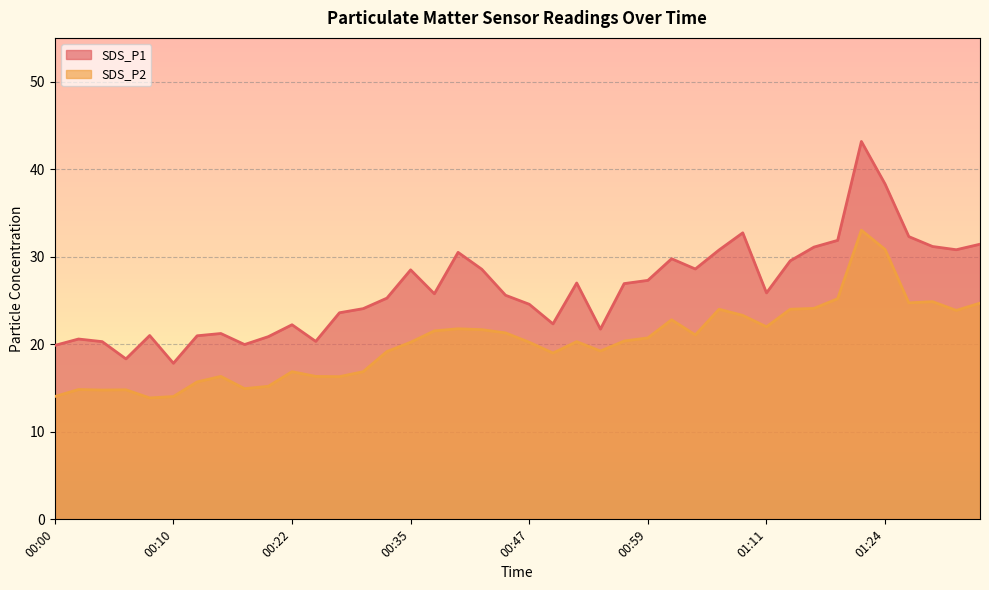

At how many categories does at least one series exceed 23?

26